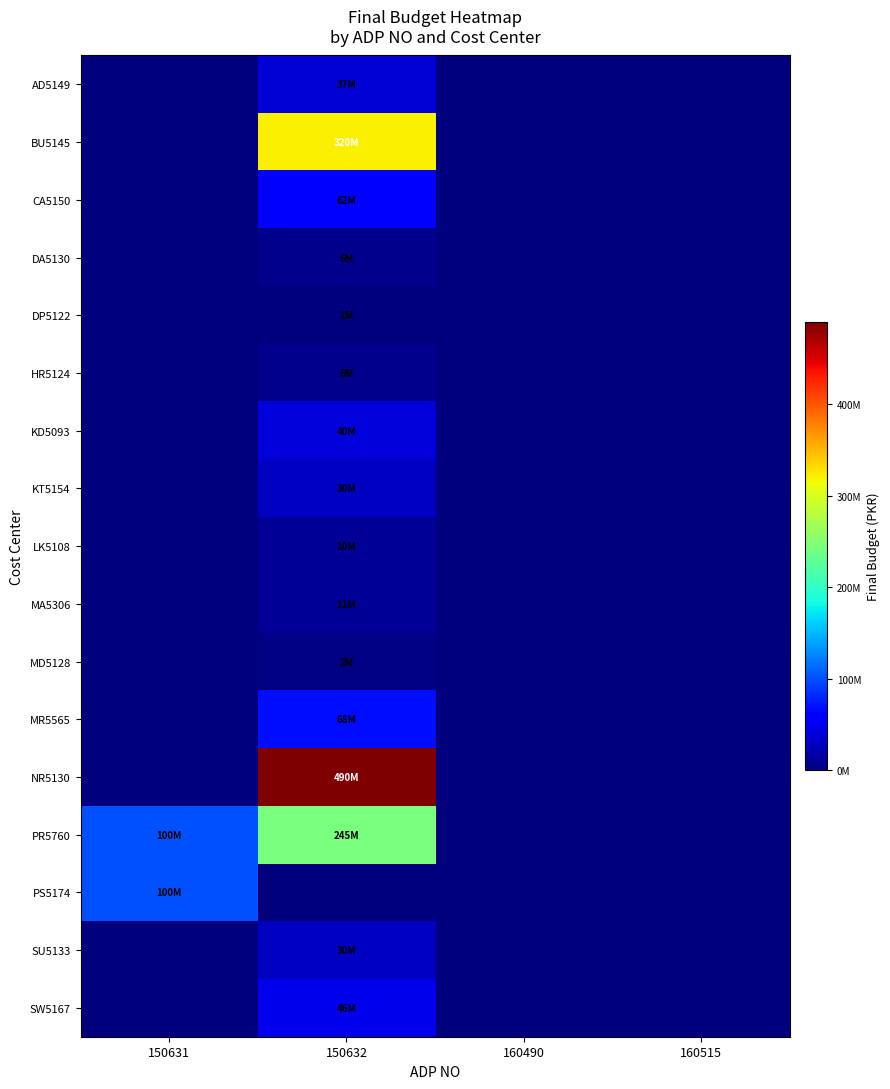

Reading left to right, extract all data points from this chart.

AD5149: 150631=0	150632=36800000	160490=0	160515=0
BU5145: 150631=0	150632=320000000	160490=0	160515=0
CA5150: 150631=0	150632=62100000	160490=0	160515=0
DA5130: 150631=0	150632=5800000	160490=0	160515=0
DP5122: 150631=0	150632=1000000	160490=0	160515=0
HR5124: 150631=0	150632=5959000	160490=0	160515=0
KD5093: 150631=0	150632=40000000	160490=0	160515=0
KT5154: 150631=0	150632=30000000	160490=0	160515=0
LK5108: 150631=0	150632=10000000	160490=0	160515=0
MA5306: 150631=0	150632=11400000	160490=0	160515=0
MD5128: 150631=0	150632=2000000	160490=0	160515=0
MR5565: 150631=0	150632=67885000	160490=0	160515=0
NR5130: 150631=0	150632=490000000	160490=0	160515=0
PR5760: 150631=100000000	150632=244900000	160490=0	160515=0
PS5174: 150631=100000000	150632=0	160490=0	160515=0
SU5133: 150631=0	150632=30000000	160490=0	160515=0
SW5167: 150631=0	150632=46500000	160490=0	160515=0